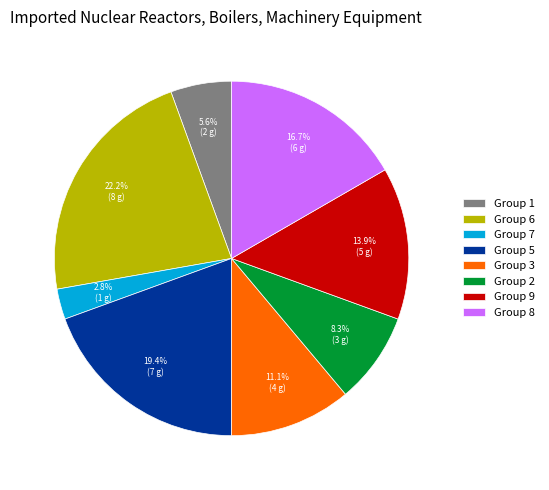

To the nearest percent, what is the difference between the largest and smallest slice percentages?

19%